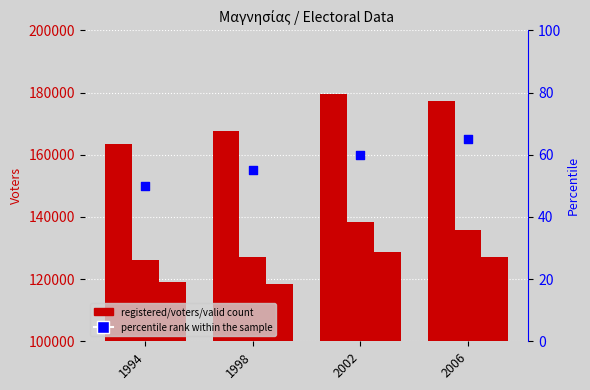

What is the total value across all series at 2006?

440357